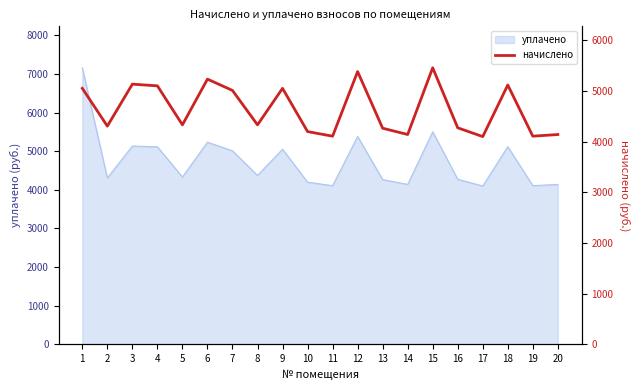

Reading left to right, what are all the values shown in this chart?

5050.8	4305.6	5133.6	5100.5	4330.4	5233.0	5009.4	4330.4	5050.8	4198.0	4106.9	5382.0	4264.2	4140.0	5456.5	4272.5	4098.6	5117.0	4106.9	4140.0